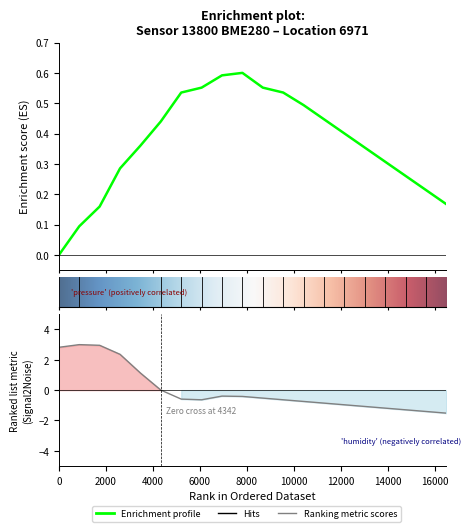

At how many categories does at least one series exceed 0?

20